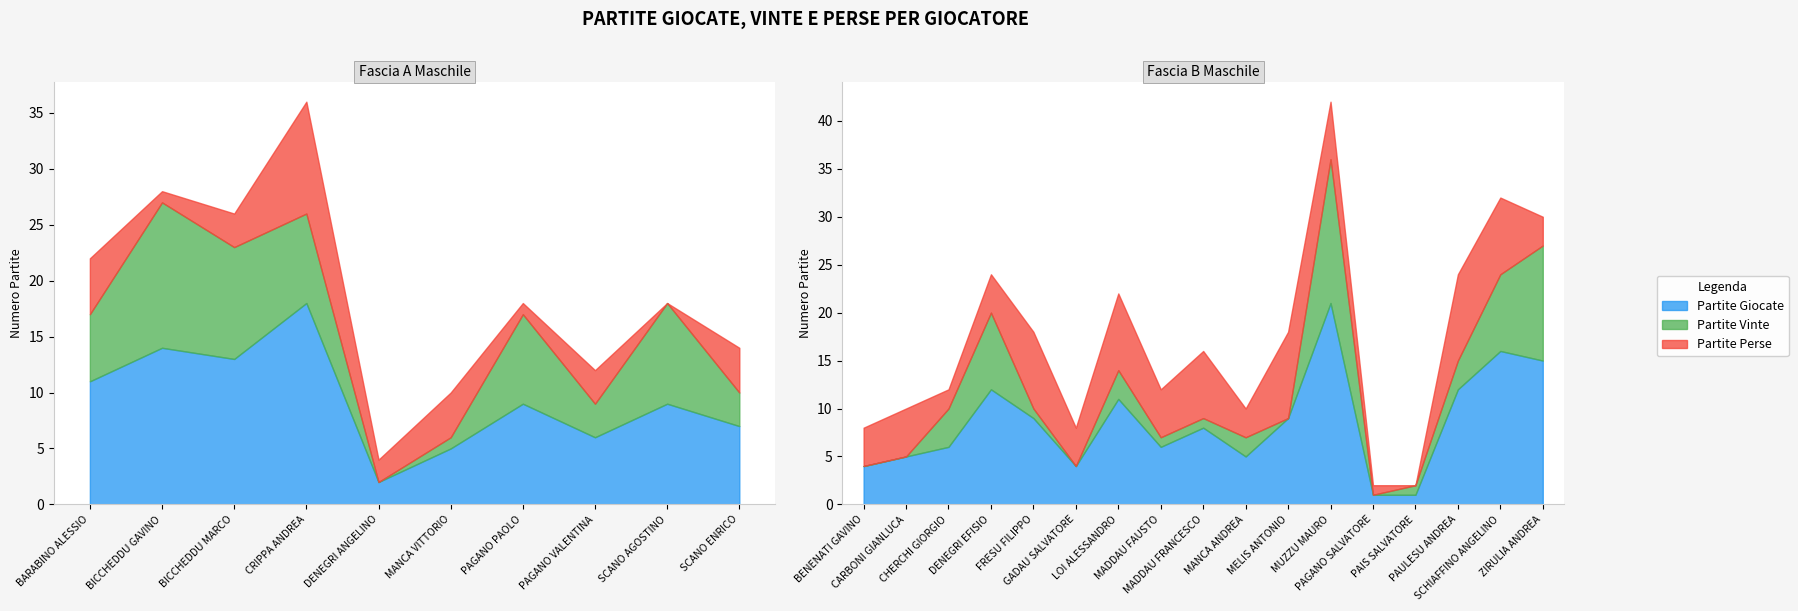

What position from the left is BICCHEDDU GAVINO?

2